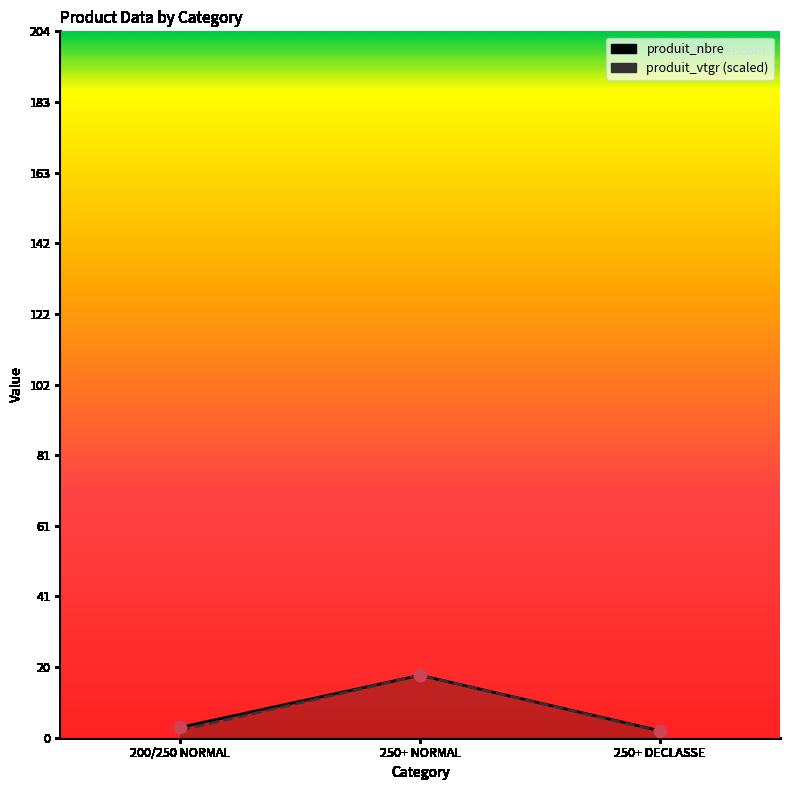

Which series reaches the minimum Y coordinate?

produit_vtgr